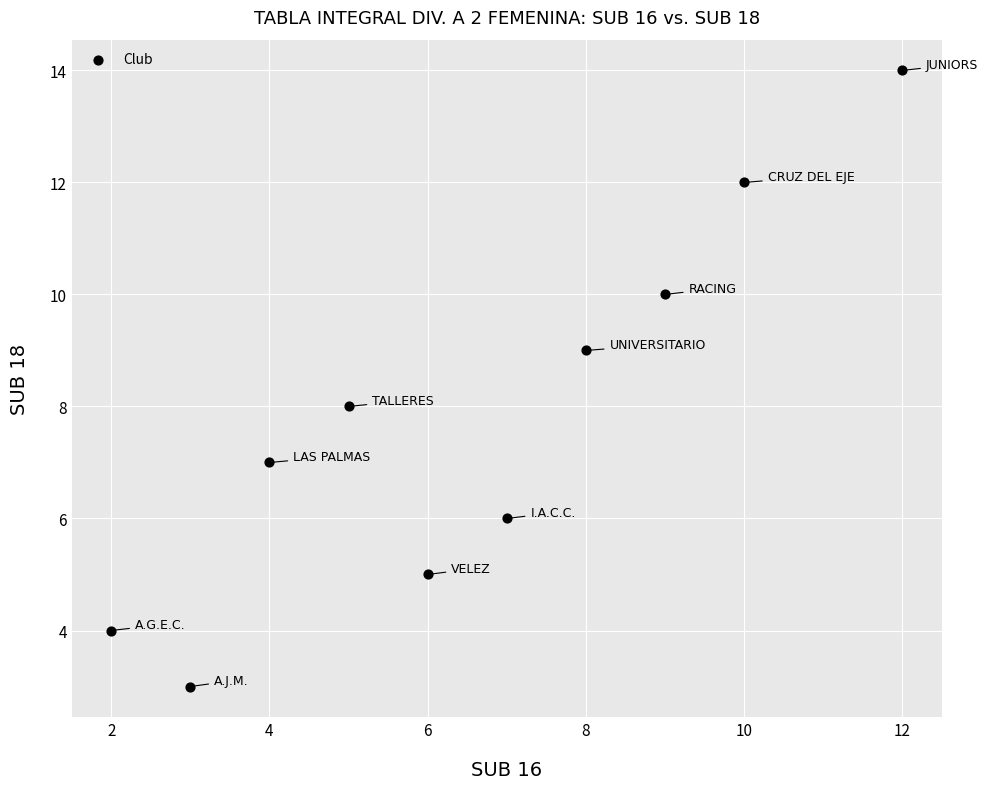

What is the average X value?

7